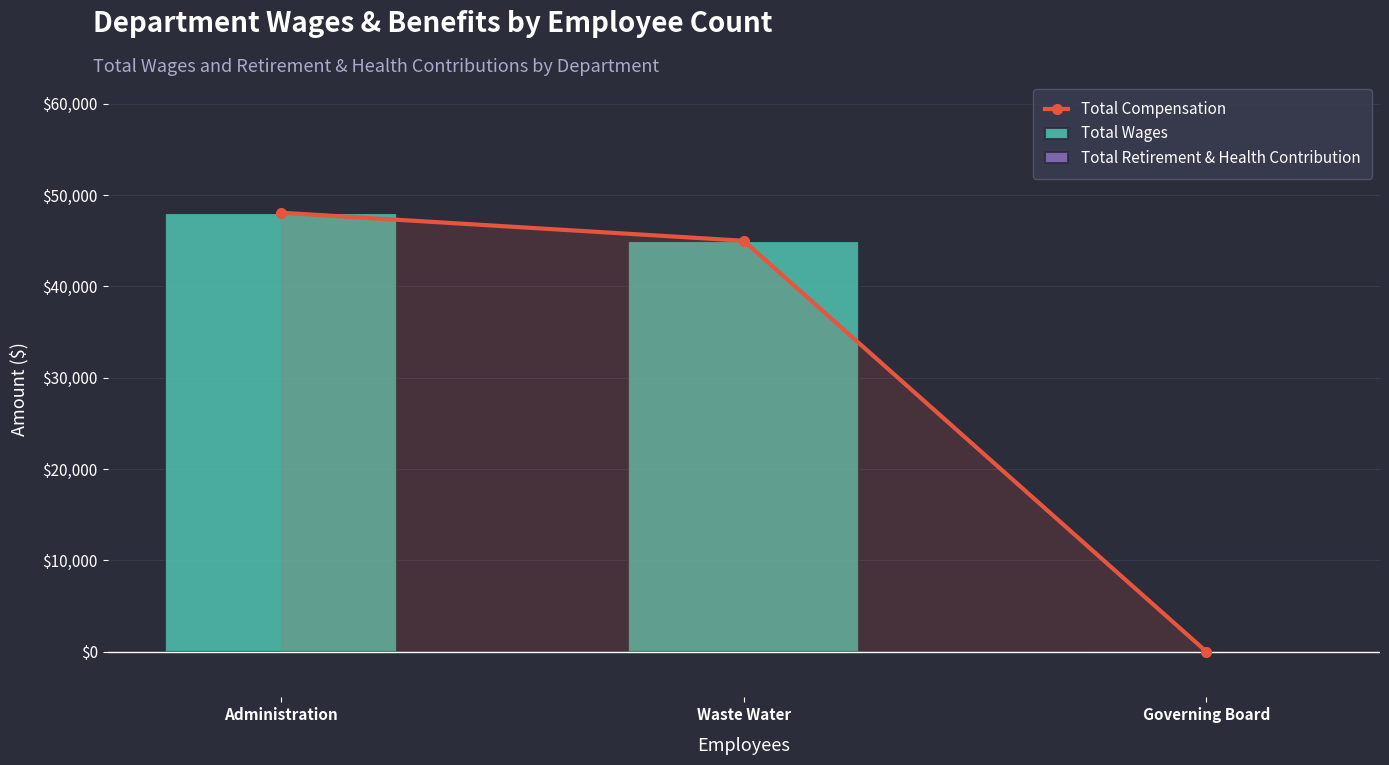

What are all the series names shown in the legend?

Total Compensation, Total Wages, Total Retirement & Health Contribution